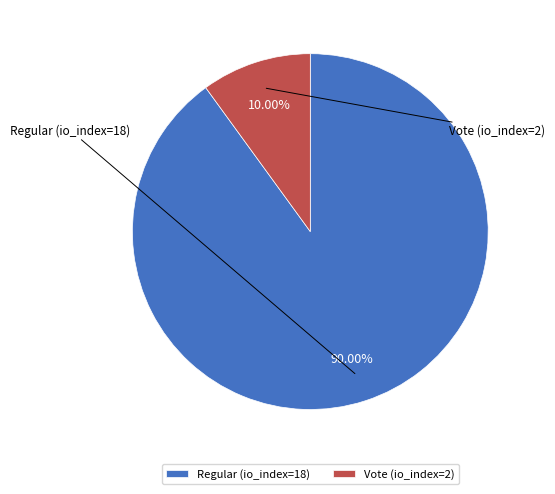

Do Vote (io_index=2) and Regular (io_index=18) together represent more than half of the pie?

Yes